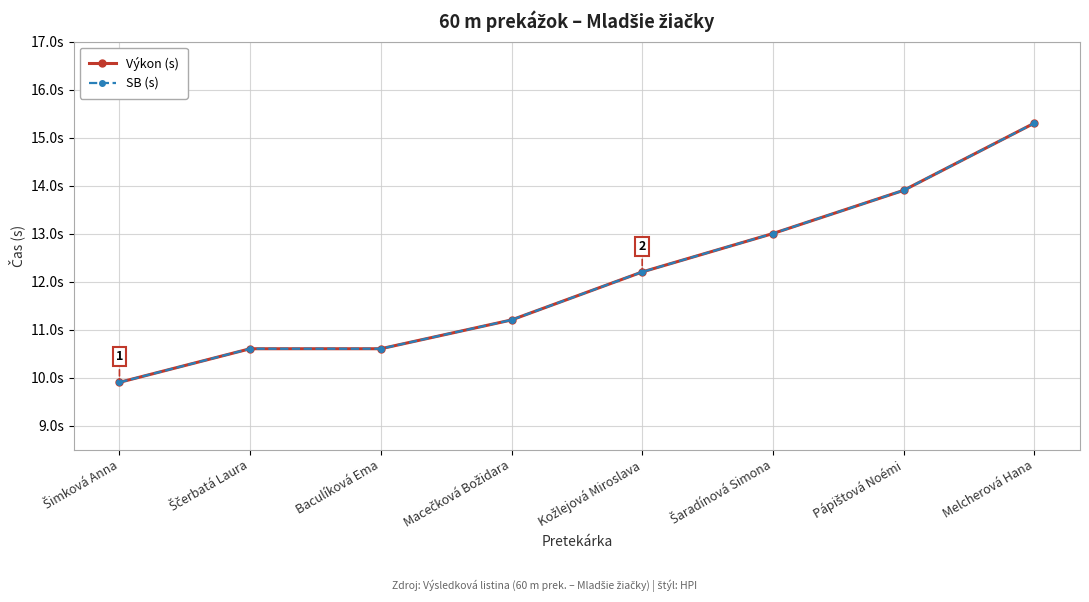

At which label does SB (s) reach its minimum?

Šimková Anna